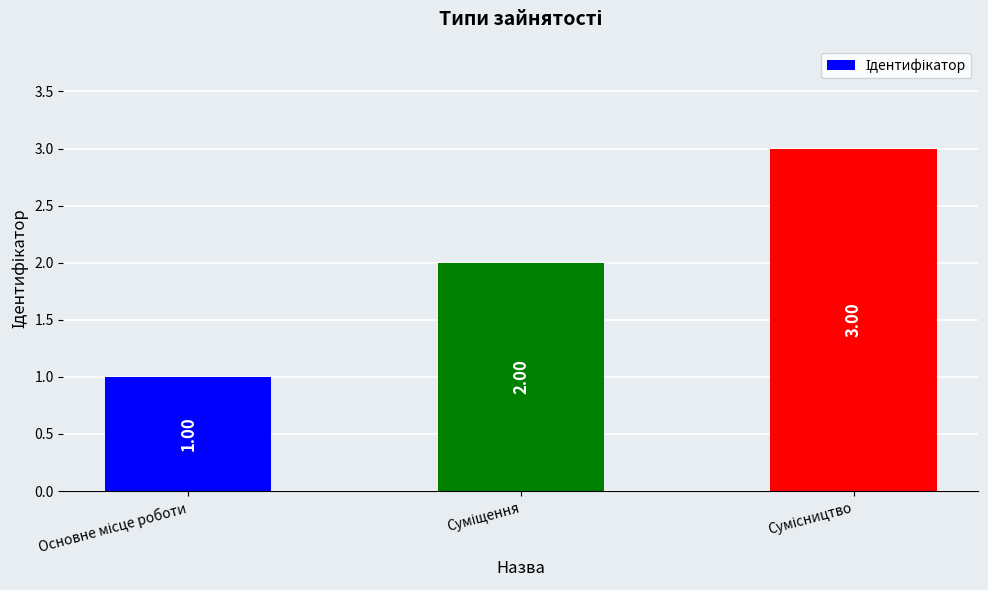

What is the sum of all values?

6